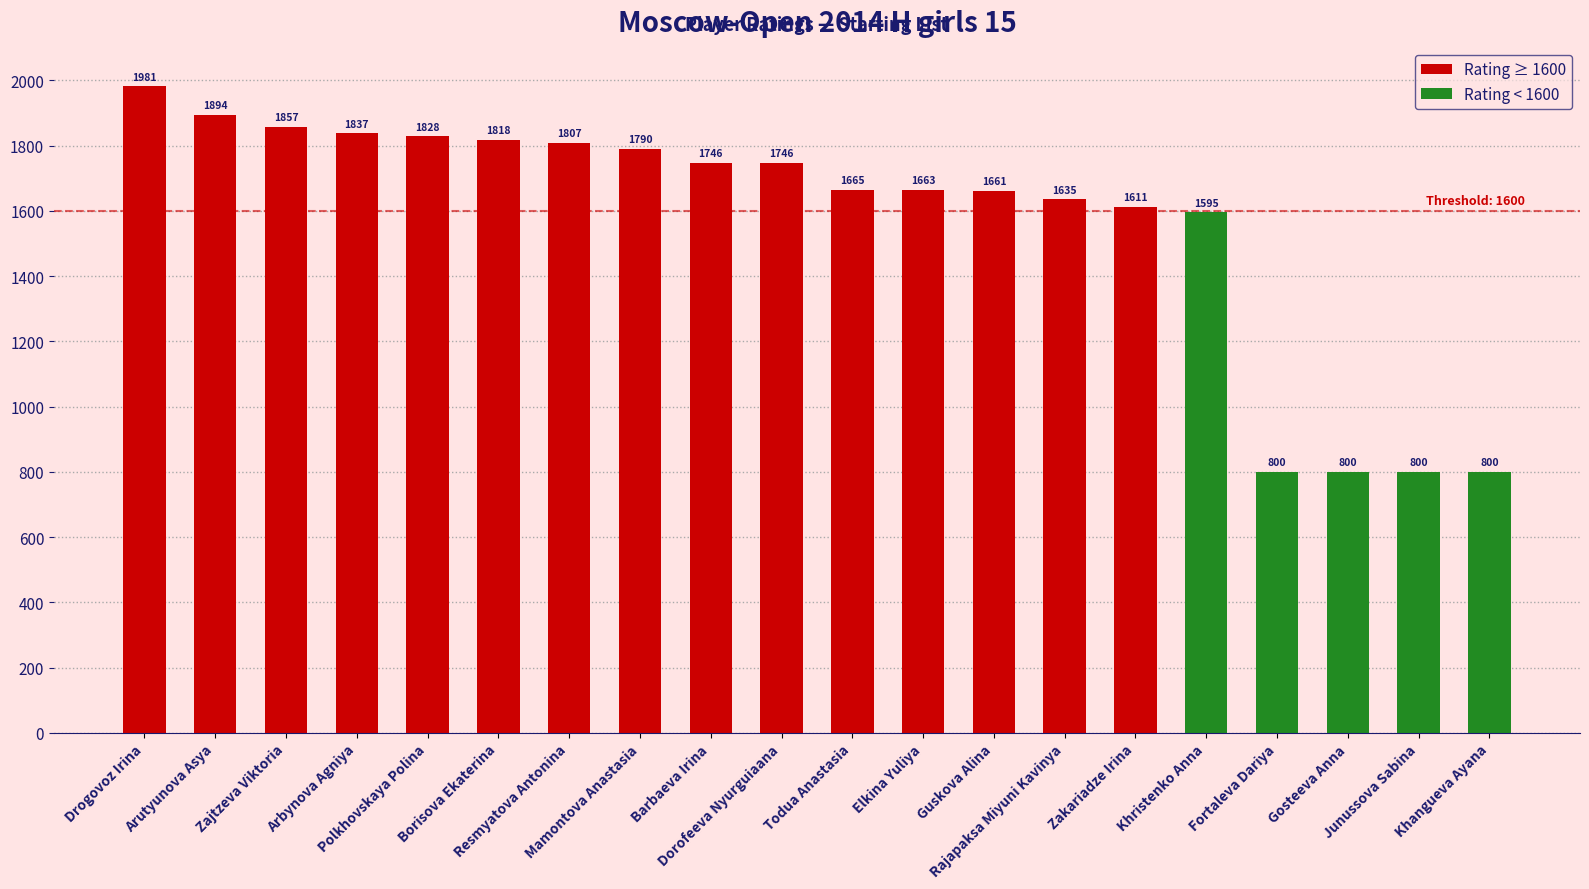

What is the difference between the maximum and minimum values?

1181